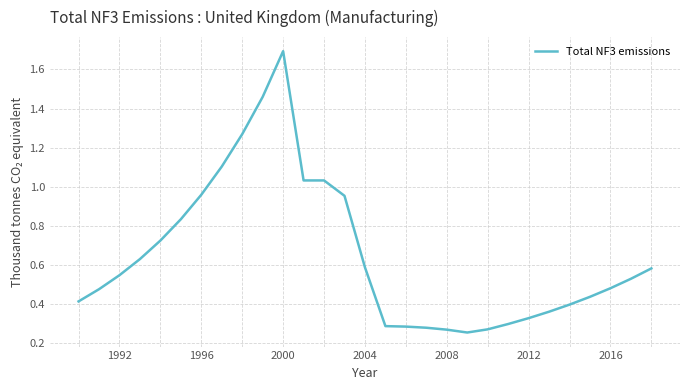

What is the difference between the maximum and minimum values?

1.4